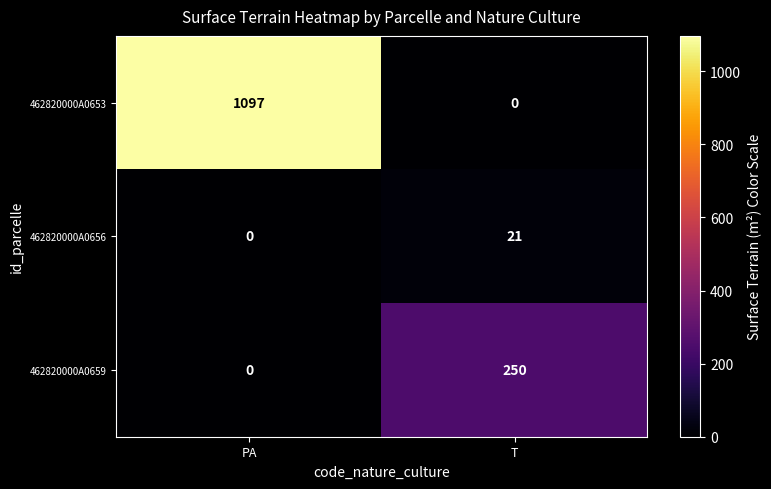

List the series in order of their overall mean, highest first.

462820000A0653, 462820000A0659, 462820000A0656